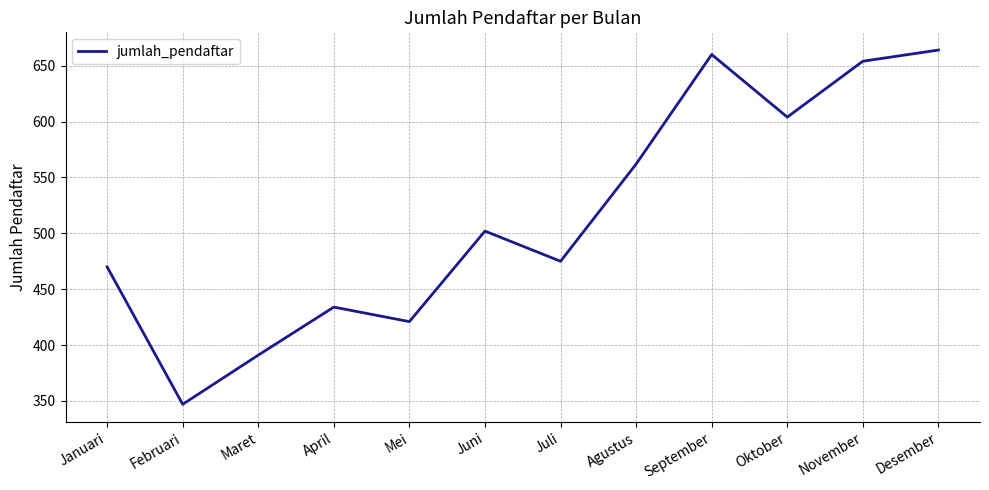

The chart shows a value of 248 at April. True or false?

False